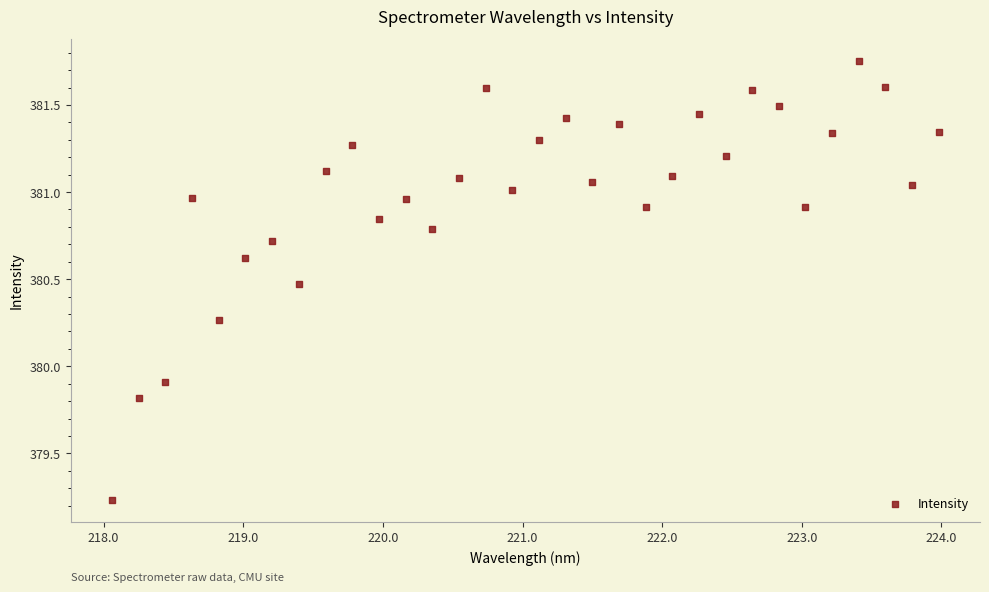

What is the range of Y values (max minus min)?

2.5